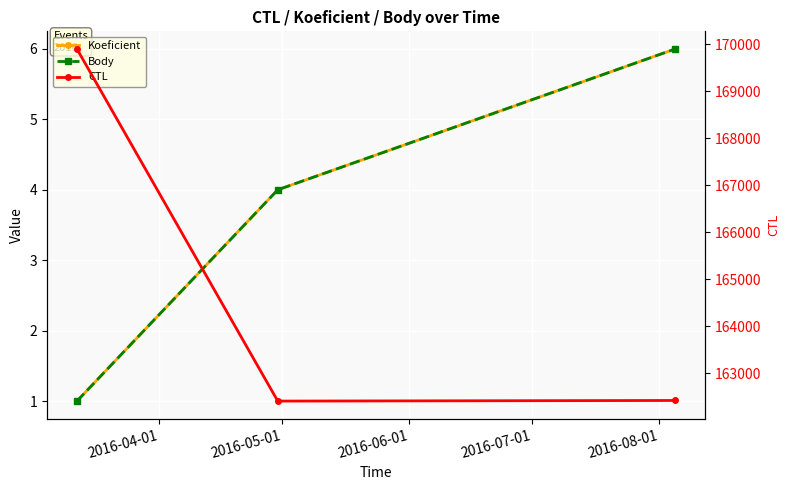

The value of Body at 2016-06-01 is 9. True or false?

False